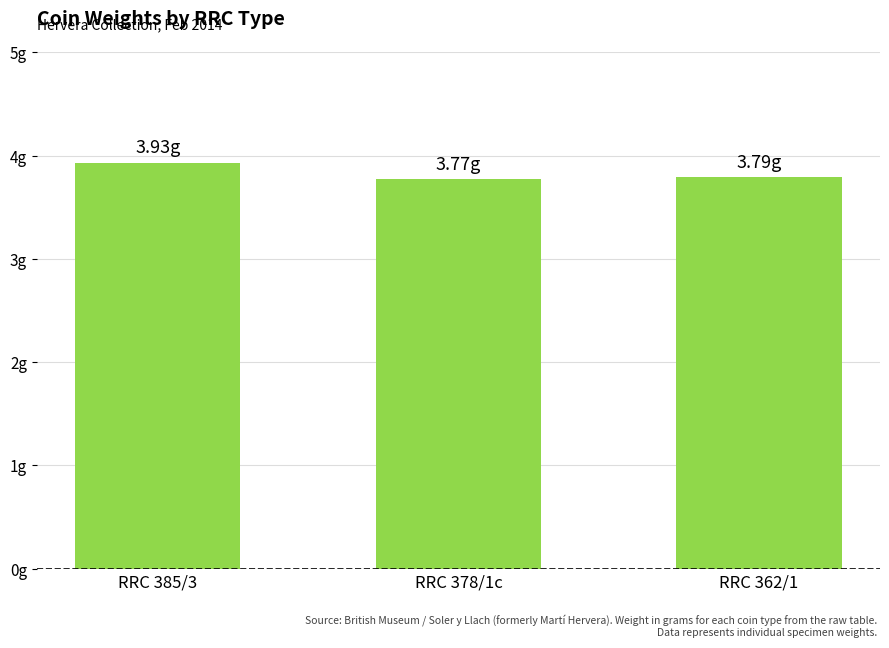

Are the bars grouped side by side (vs. stacked)?

No